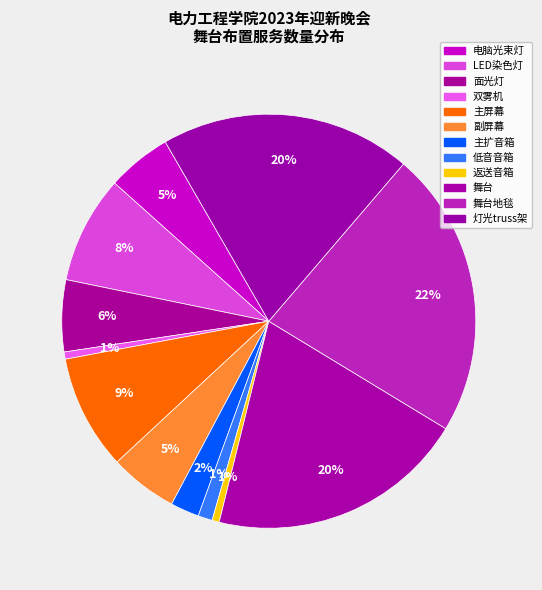

To the nearest percent, what is the combined percentage of 主屏幕 and 灯光truss架?

29%